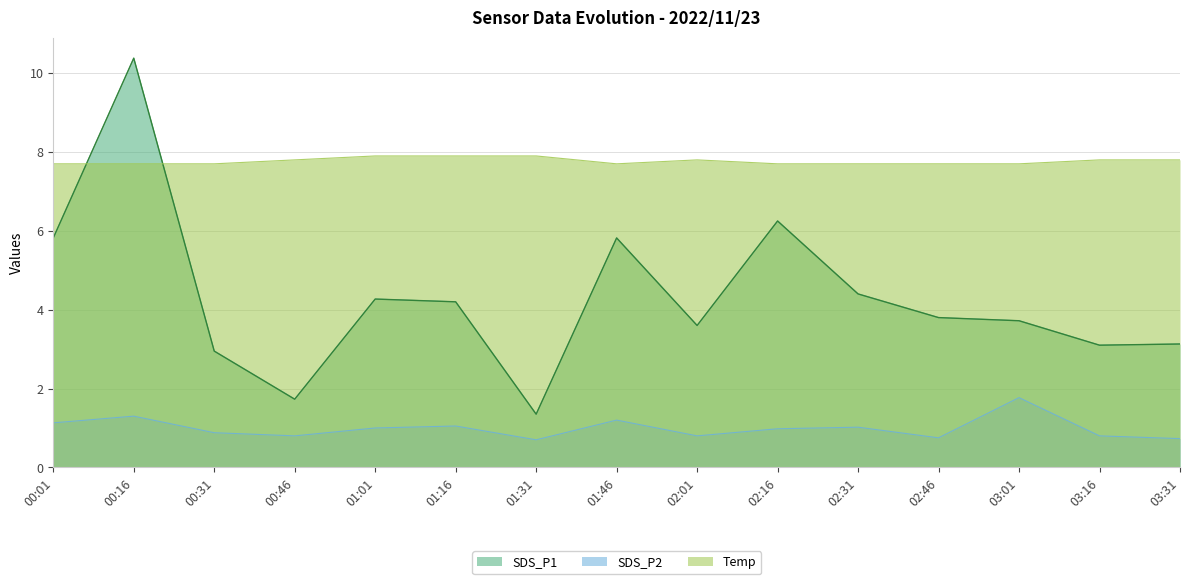

Which series has the largest total across all categories?

Temp